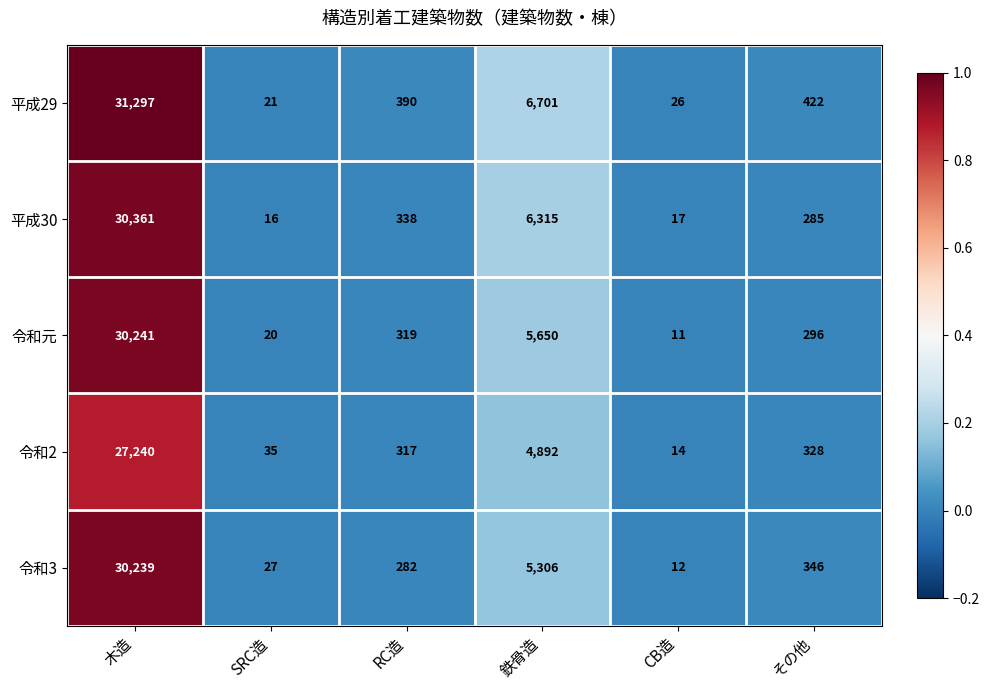

Reading left to right, list all the values displayed in this chart.

平成29: 31297	21	390	6701	26	422
平成30: 30361	16	338	6315	17	285
令和元: 30241	20	319	5650	11	296
令和2: 27240	35	317	4892	14	328
令和3: 30239	27	282	5306	12	346